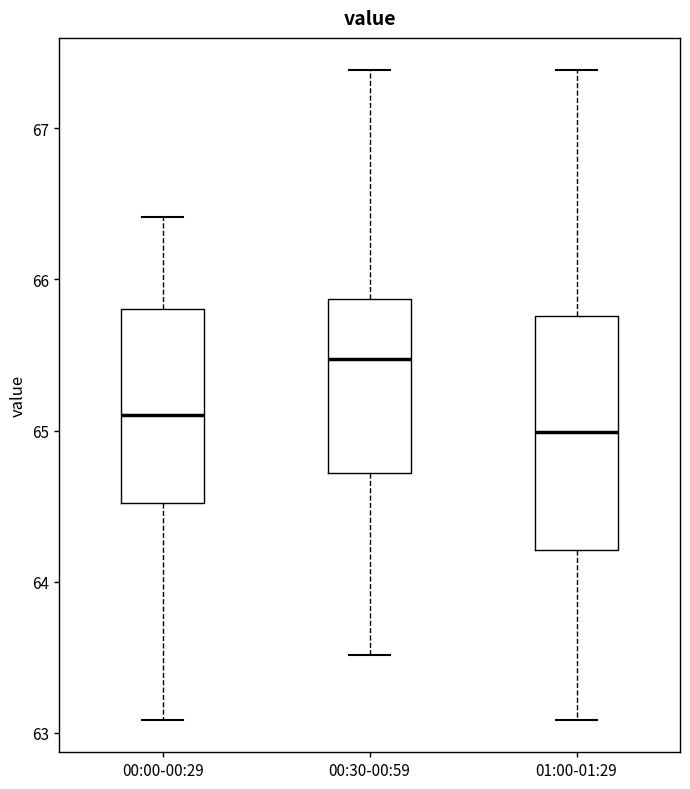

Comparing the boxes themselves (not the whiskers), which one is the tallest?

01:00-01:29